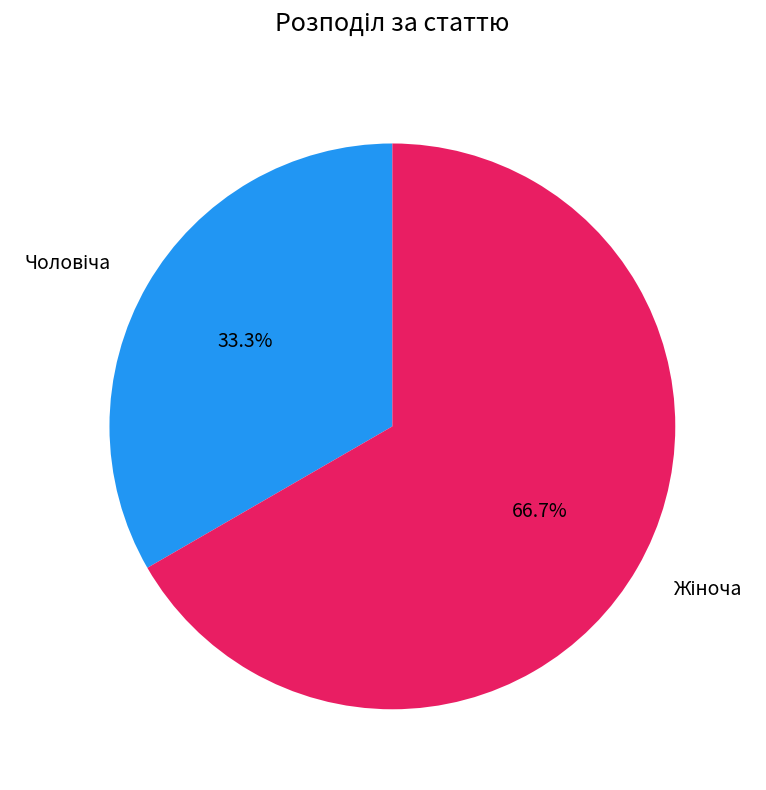

Does any single category account for the majority?

Yes